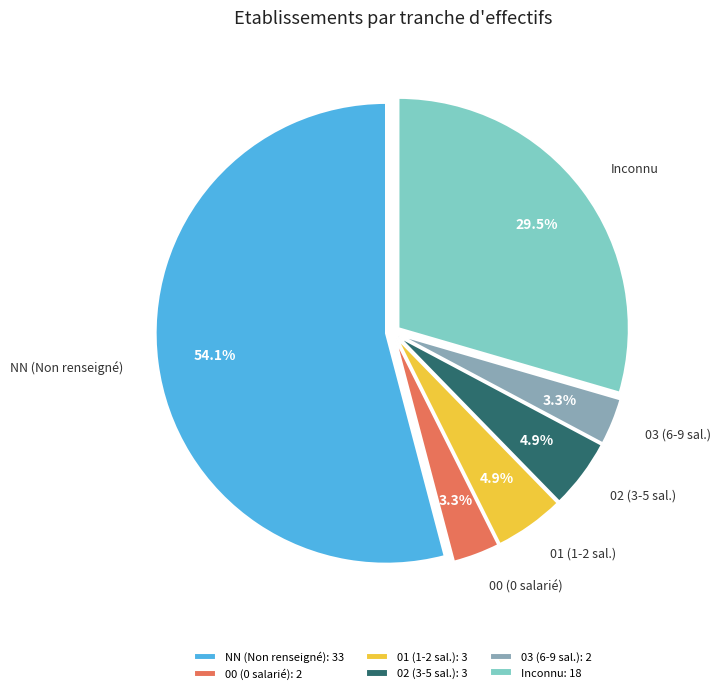

Count the number of slices in the pie.

6